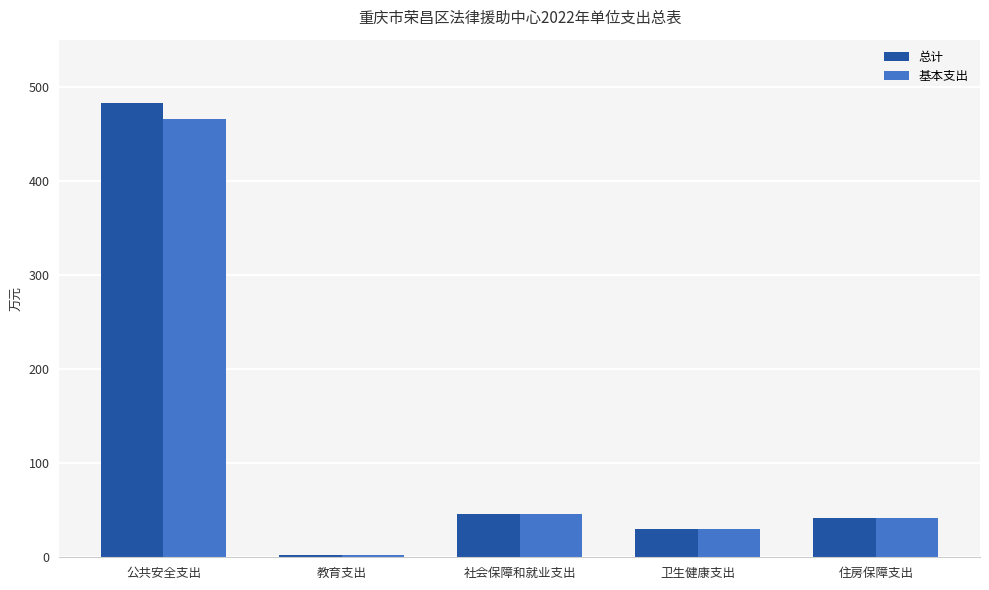

What is the minimum value for 基本支出?

2.9